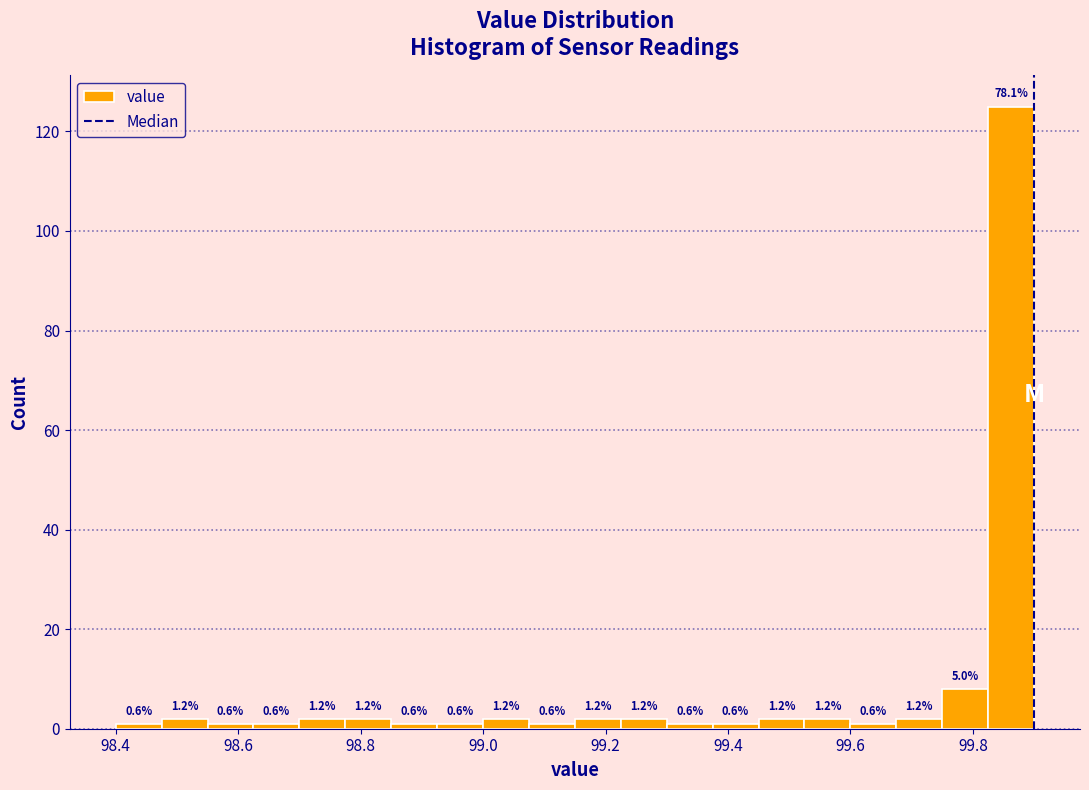

Around what value on the x-axis is the tallest bar? Give the approximate position of its centre, as read against the axis.

99.86